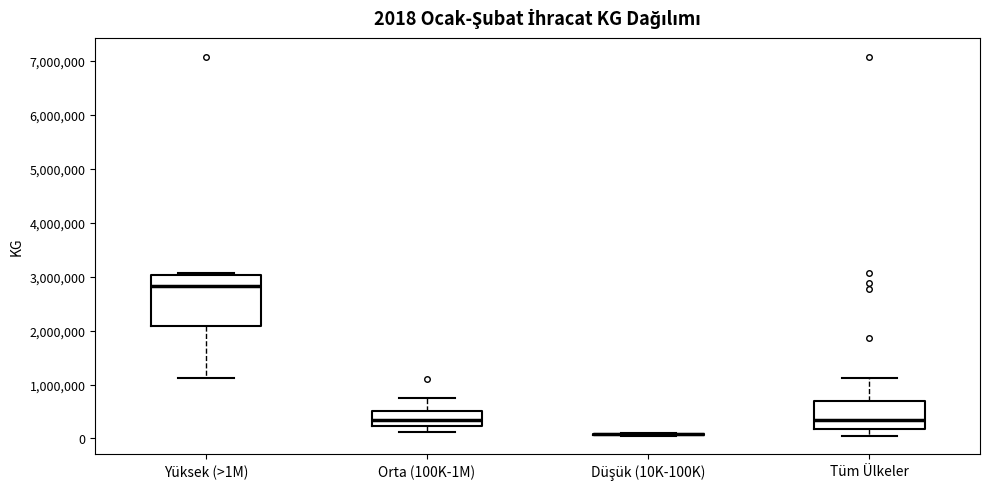

Comparing the boxes themselves (not the whiskers), which one is the tallest?

Yüksek (>1M)